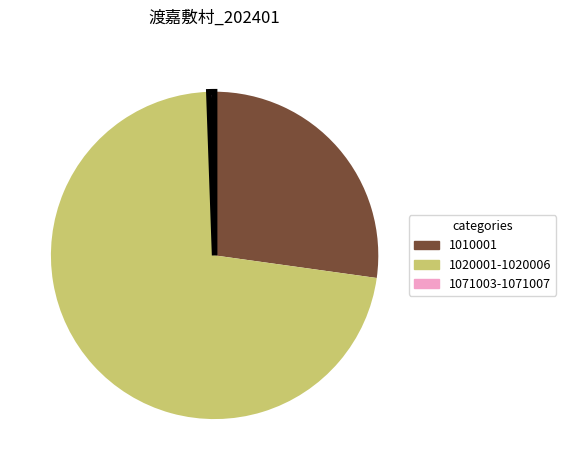

Is there any slice that represents more than half of the pie?

Yes